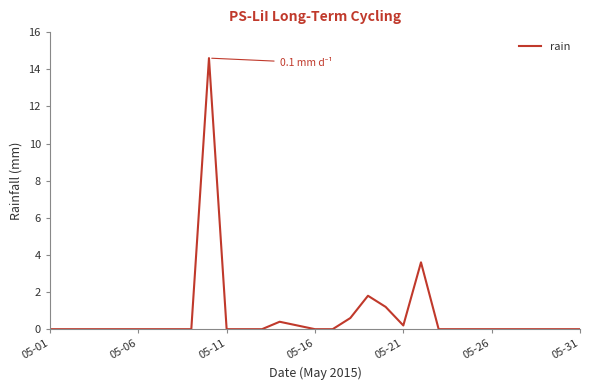

What is the maximum value shown in the chart?

14.6